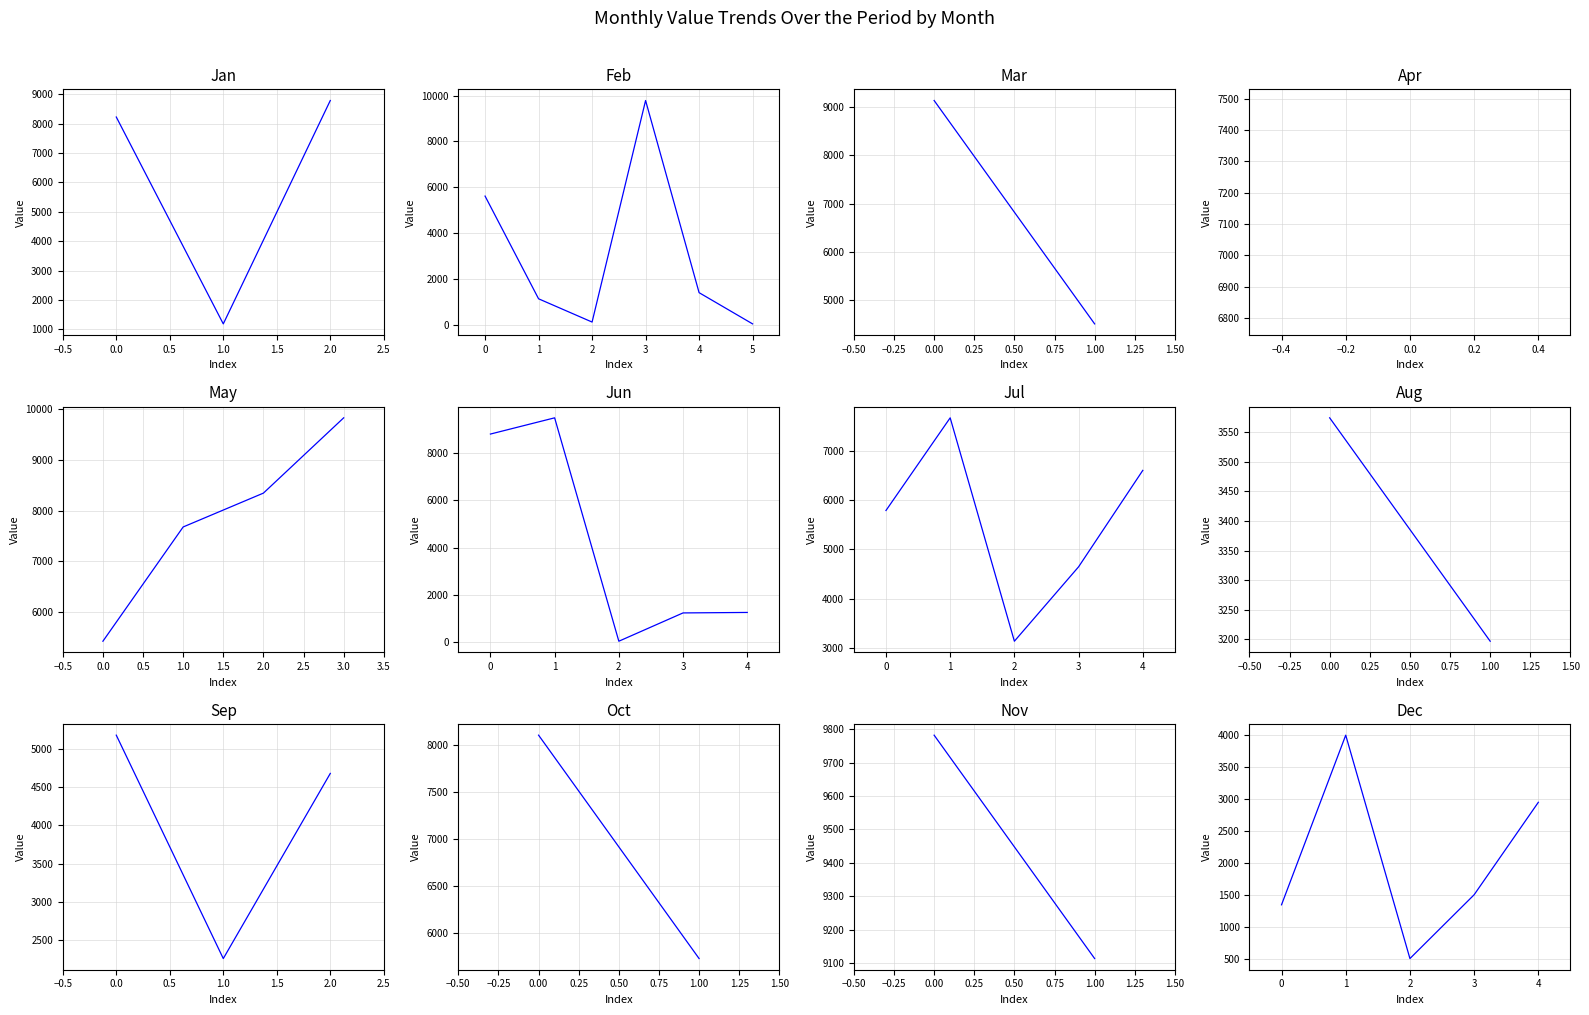

Reading right to left, extract all data points from this chart.

39=5614	38=9114	37=1510	36=38	35=513	34=8345	33=116	32=2955	31=3574	30=1255	29=4647	28=3132	27=8227	26=3197	25=2258	24=5431	23=7679	22=1353	21=4515	20=1399	19=36	18=1131	17=9786	16=1188	15=8801	14=8107	13=1235	12=5726	11=4678	10=7138	9=9782	8=7681	7=6611	6=9826	5=9487	4=8789	3=5178	2=4004	1=5794	0=9131